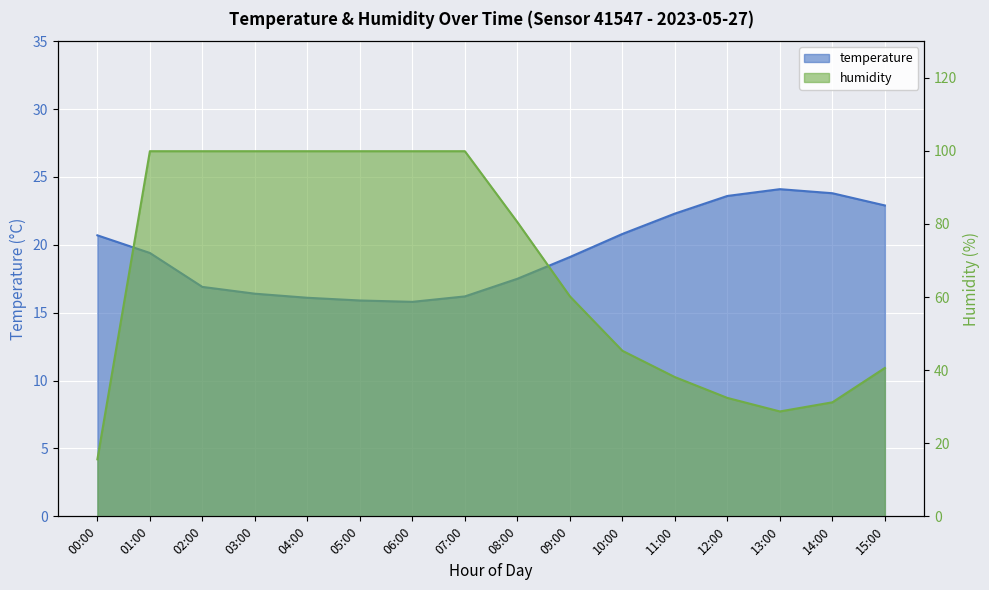

Count the number of data series in this chart.

2